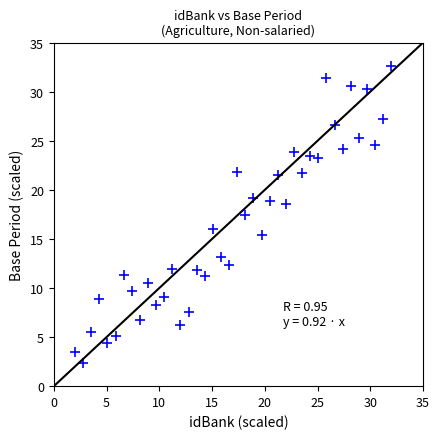

What is the range of Y values (max minus min)?

30.2